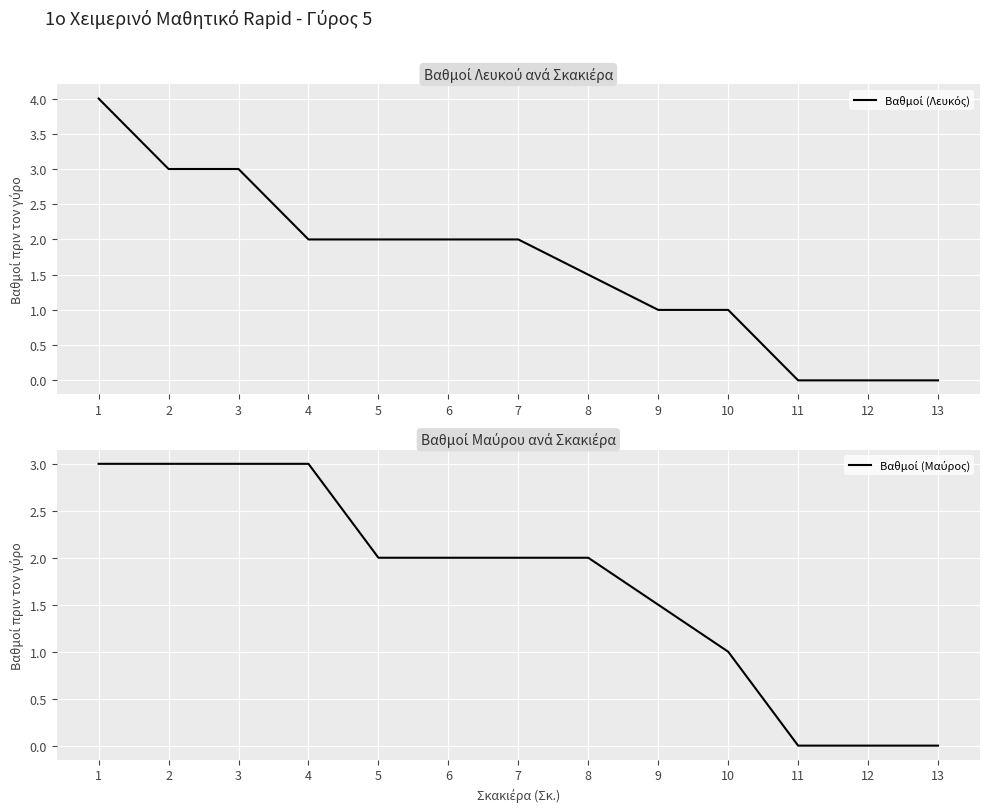

Rank the series by their maximum value, from highest to lowest.

Βαθμοί (Λευκός), Βαθμοί (Μαύρος)